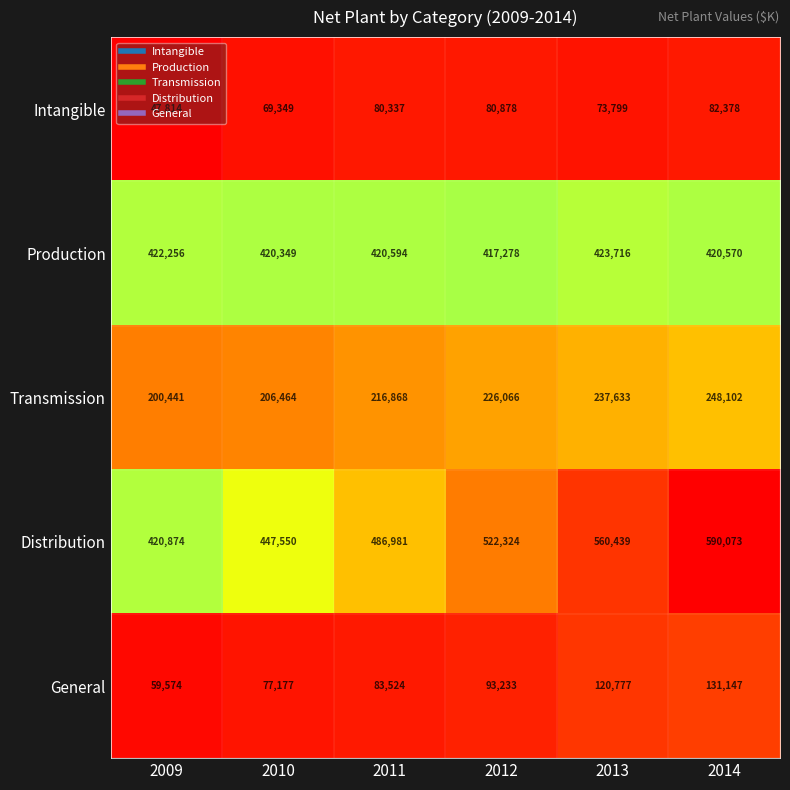

Where is Intangible nearest to the value 65096?

2010